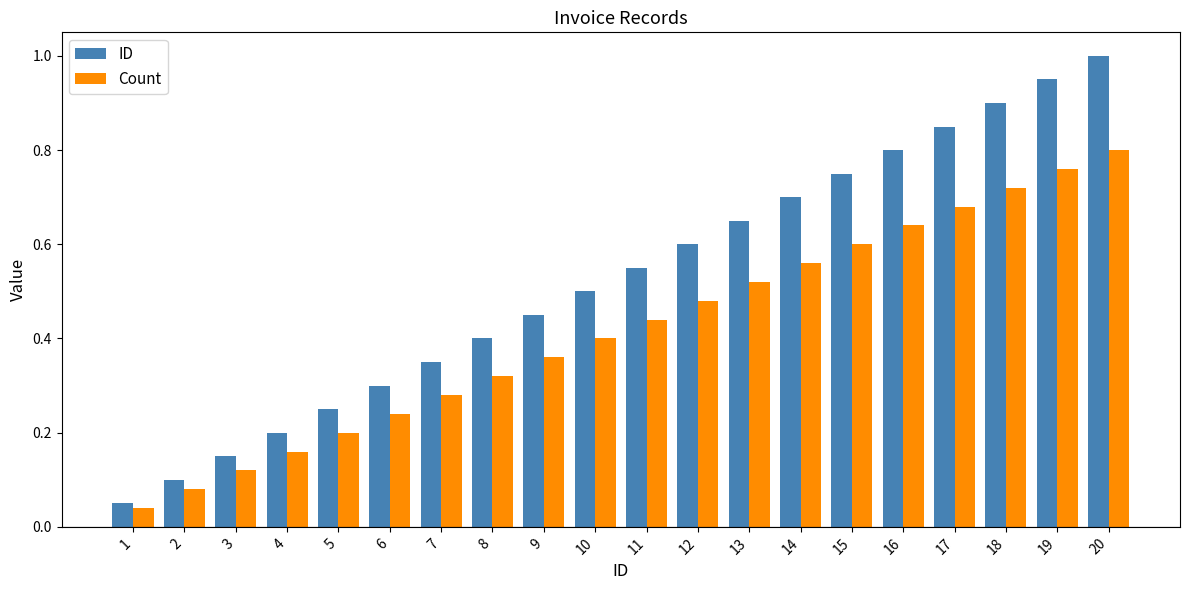

What is the maximum value shown in the chart?

1.0